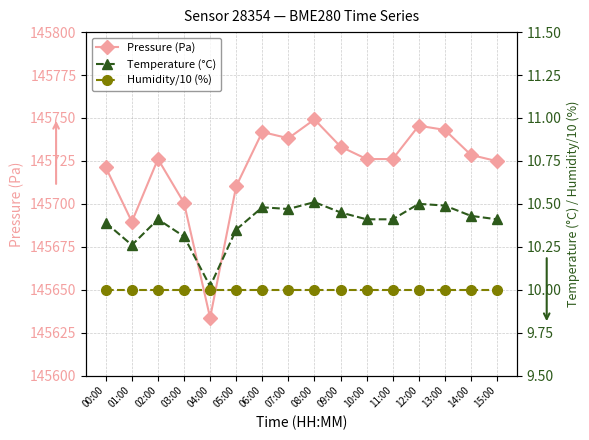

Rank the series at 11:00 from highest to lowest value.

Pressure (Pa), Temperature (°C), Humidity/10 (%)